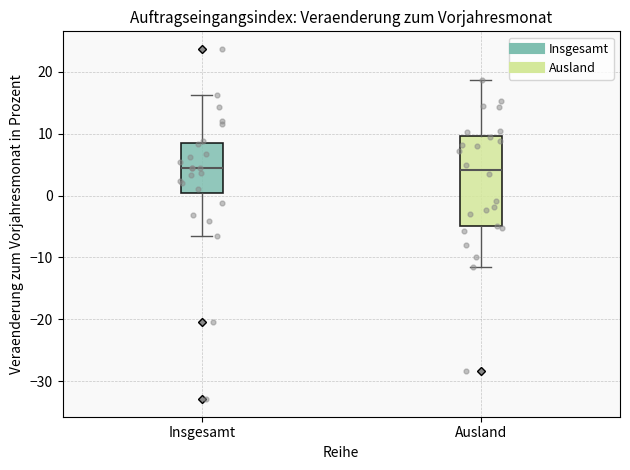

Which box is the tallest, from its lower edge to its upper edge?

Ausland